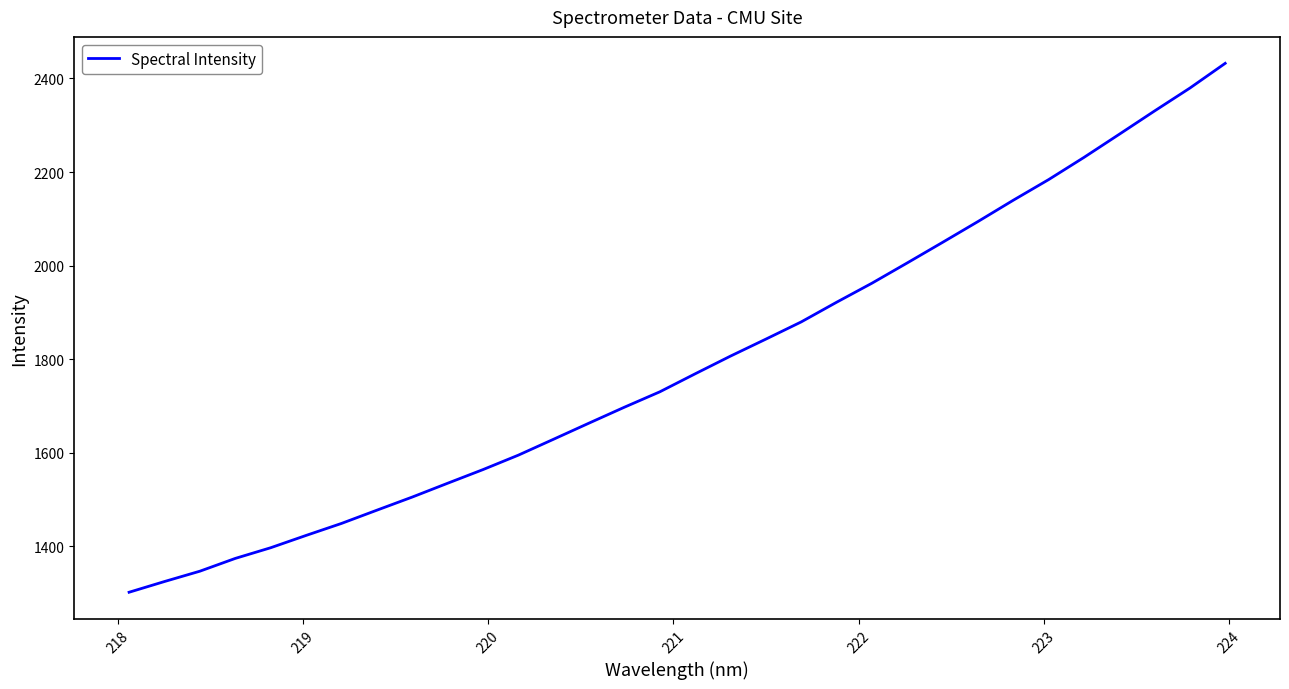

What is the maximum value shown in the chart?

2432.4